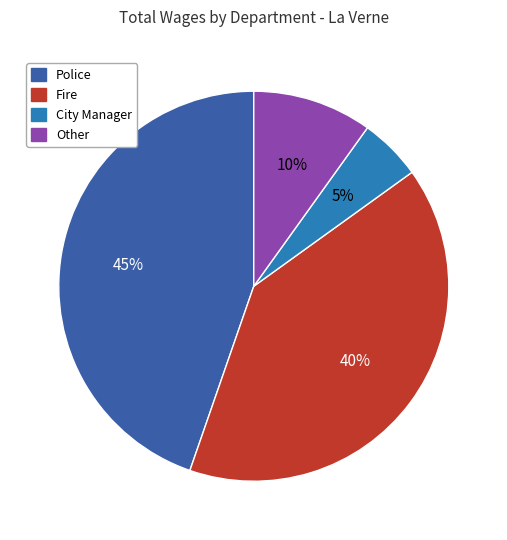

Is there a majority slice in this chart?

No